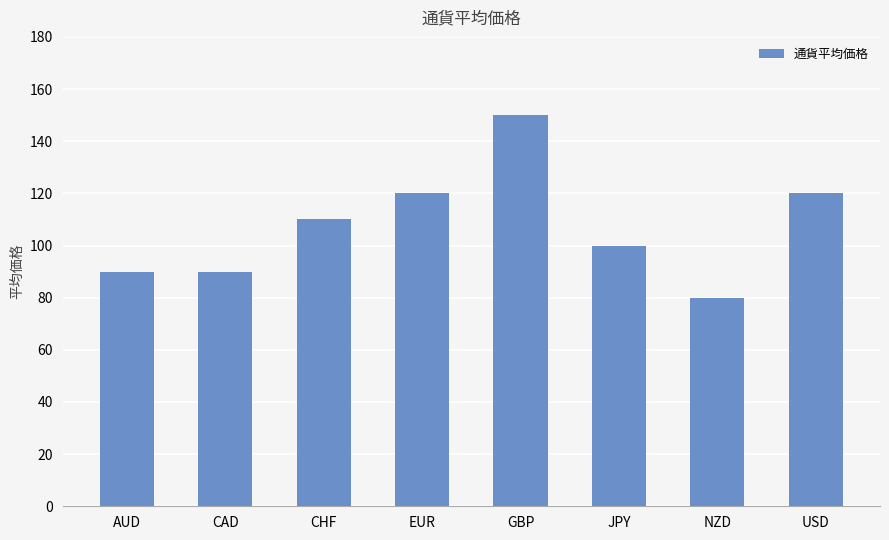

Reading left to right, transcribe all the data shown in this chart.

90	90	110	120	150	100	80	120